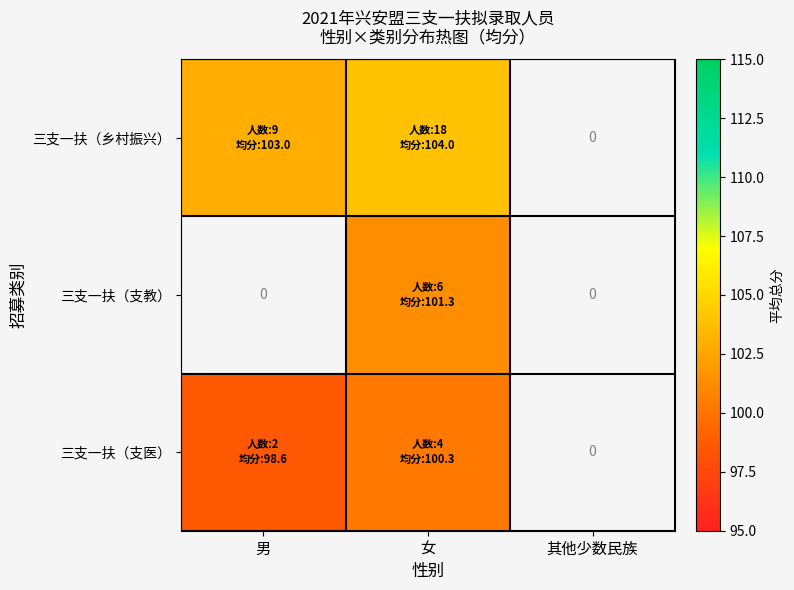

What is the total value across all series at 女?

305.6